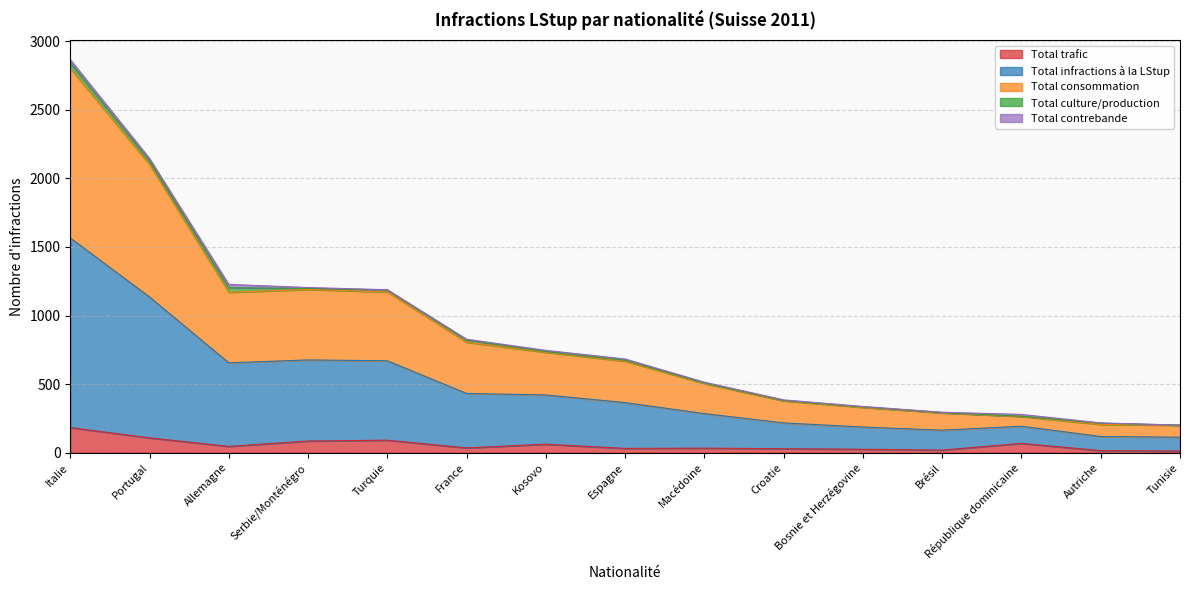

At which label does Total trafic reach its peak?

Italie